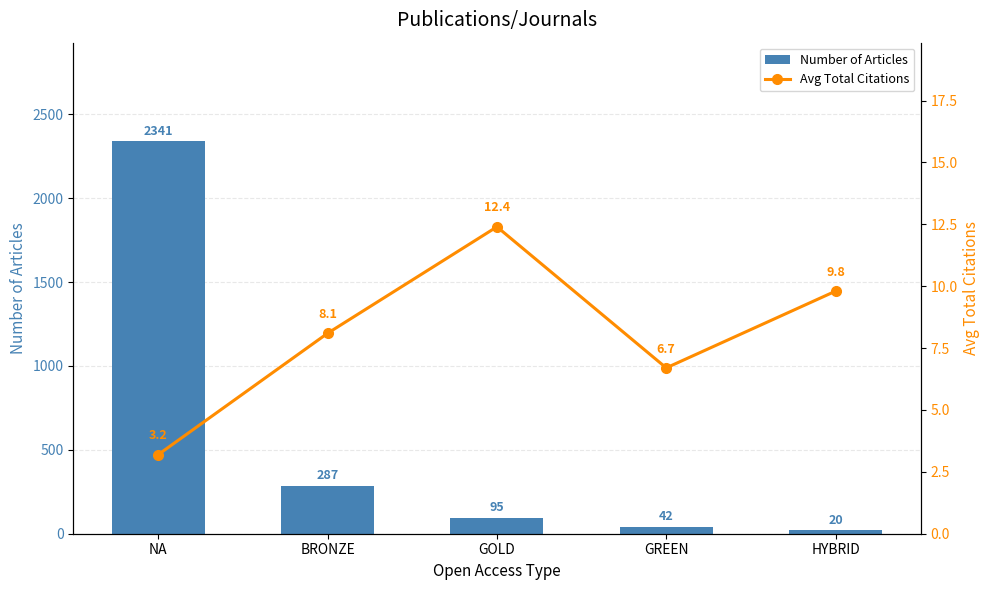

How many data points in Number of Articles are above 95?

2